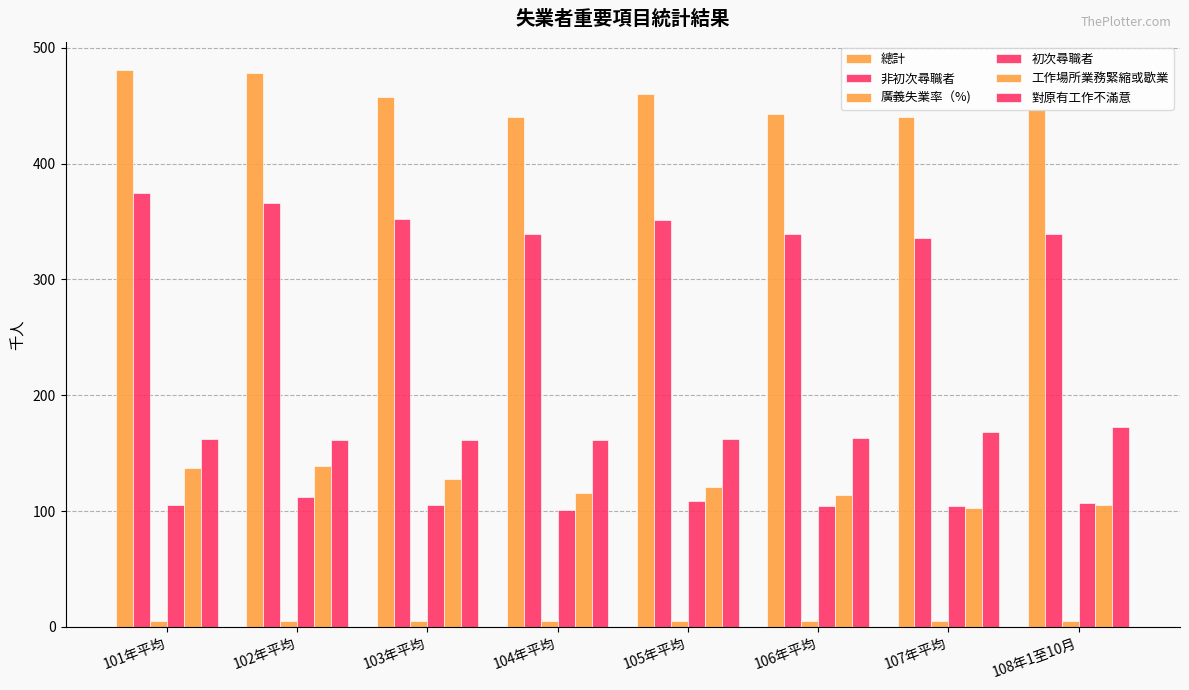

Between 106年平均 and 105年平均, which is larger?

105年平均